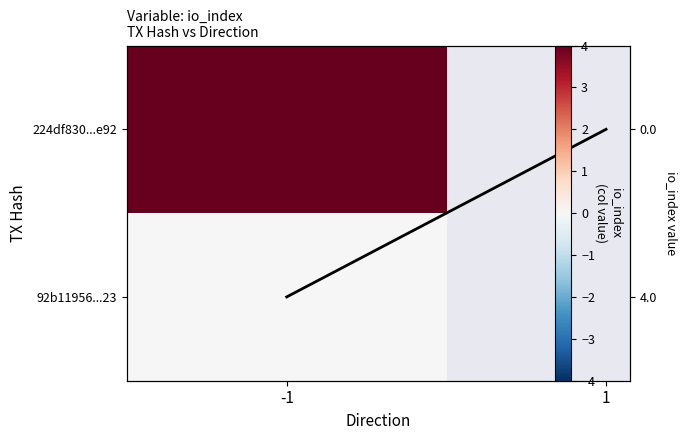

Is it true that the value at 1 is 1?

False